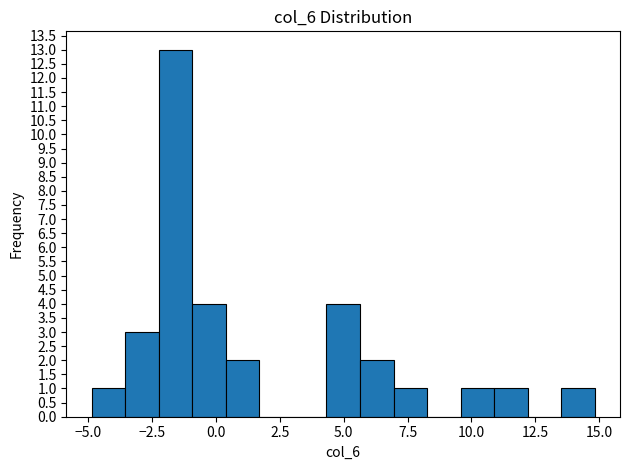

Around what value on the x-axis is the tallest bar? Give the approximate position of its centre, as read against the axis.

-1.5